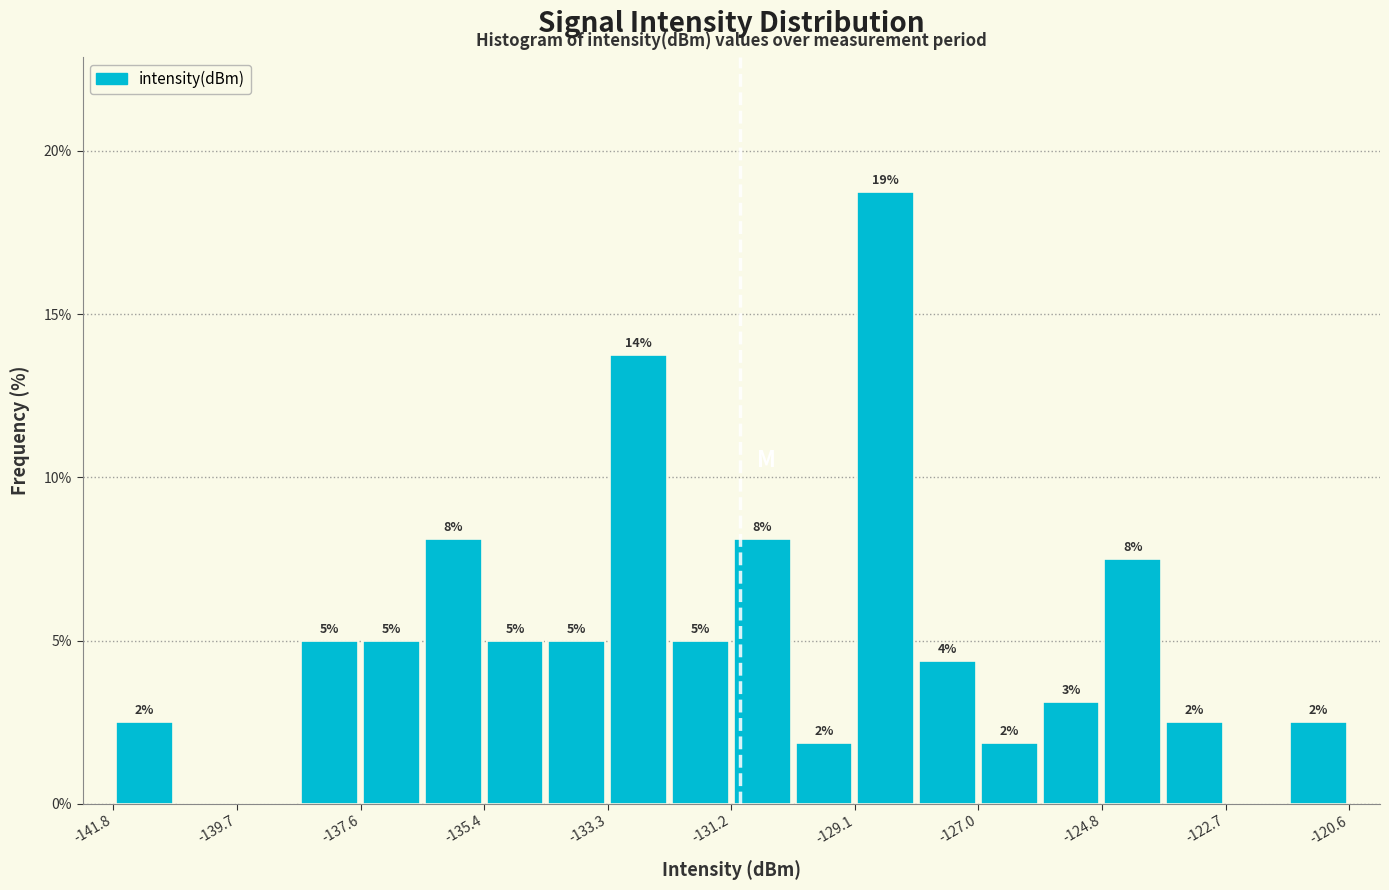

Read against the x-axis, roughly where is the centre of the tallest bar?

-128.5